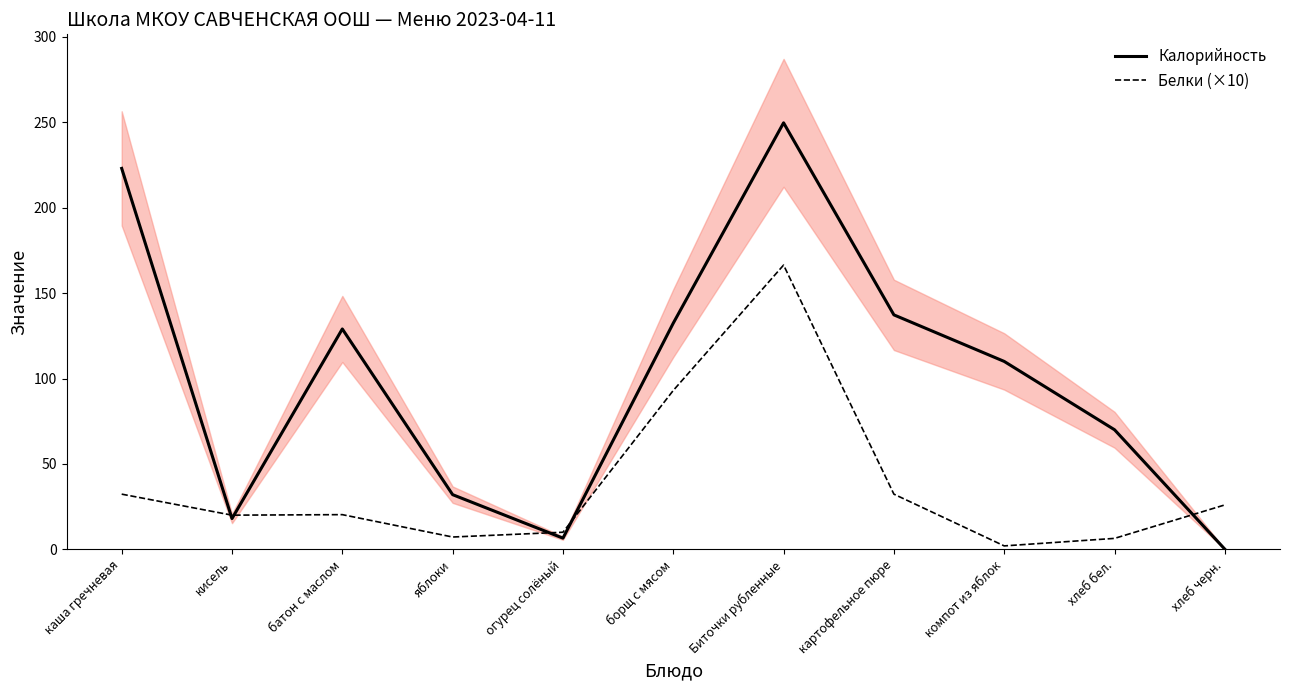

What is the difference between the Белки (×10) values at компот из яблок and Биточки рубленные?

164.4